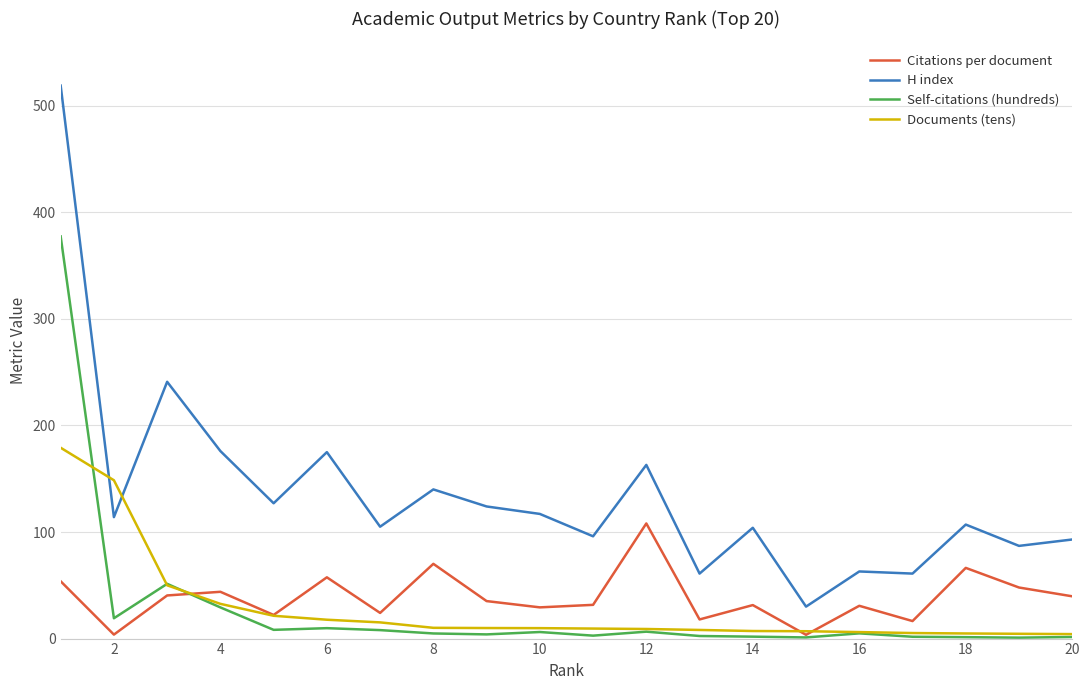

Rank the series by their maximum value, from lowest to highest.

Citations per document, Documents (tens), Self-citations (hundreds), H index